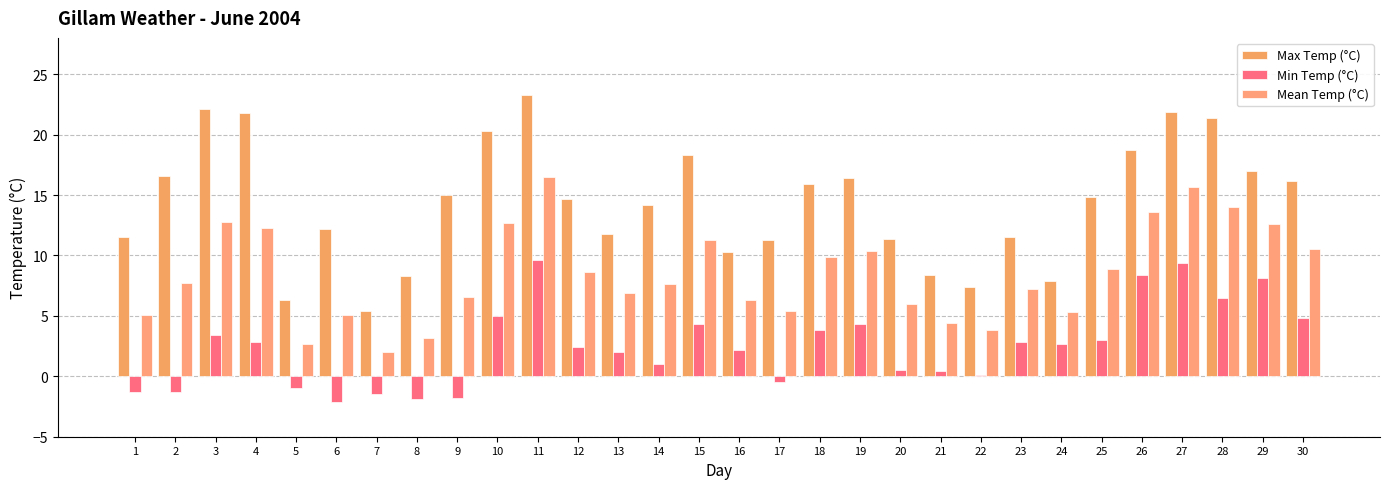

Reading left to right, extract all data points from this chart.

Max Temp (°C): 11.5	16.6	22.1	21.8	6.3	12.2	5.4	8.3	15.0	20.3	23.3	14.7	11.8	14.2	18.3	10.3	11.3	15.9	16.4	11.4	8.4	7.4	11.5	7.9	14.8	18.7	21.9	21.4	17.0	16.2
Min Temp (°C): -1.3	-1.3	3.4	2.8	-1.0	-2.1	-1.5	-1.9	-1.8	5.0	9.6	2.4	2.0	1.0	4.3	2.2	-0.5	3.8	4.3	0.5	0.4	0.1	2.8	2.7	3.0	8.4	9.4	6.5	8.1	4.8
Mean Temp (°C): 5.1	7.7	12.8	12.3	2.7	5.1	2.0	3.2	6.6	12.7	16.5	8.6	6.9	7.6	11.3	6.3	5.4	9.9	10.4	6.0	4.4	3.8	7.2	5.3	8.9	13.6	15.7	14.0	12.6	10.5